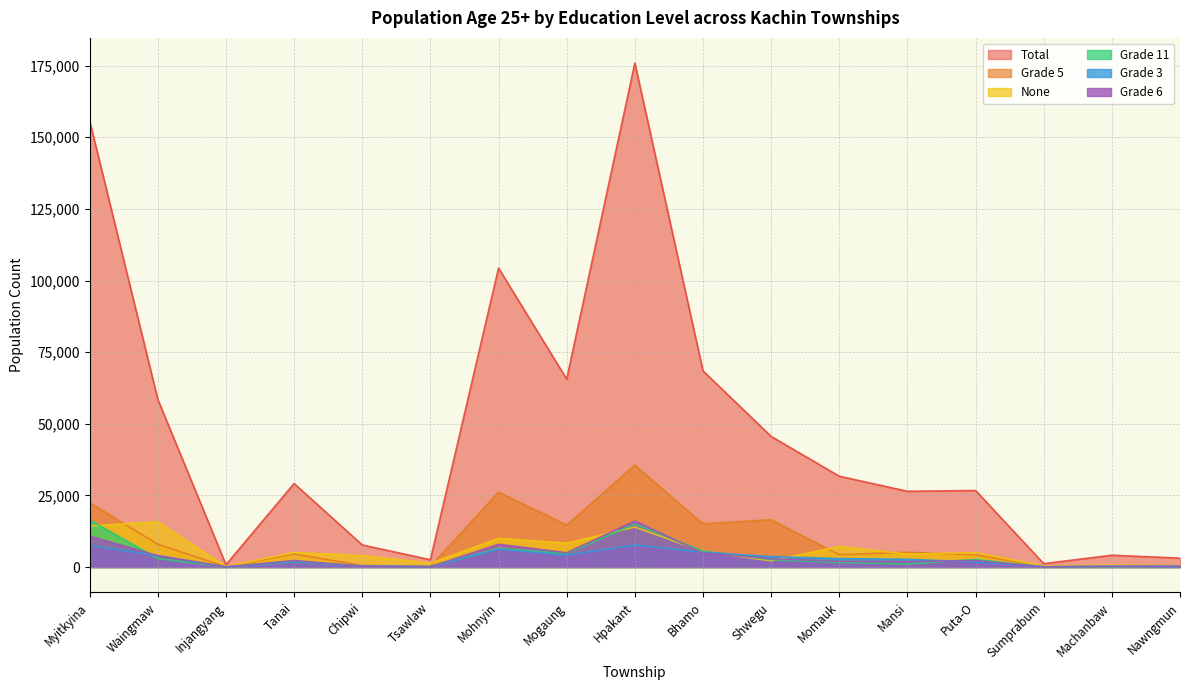

What are all the series names shown in the legend?

Total, Grade 5, None, Grade 11, Grade 3, Grade 6